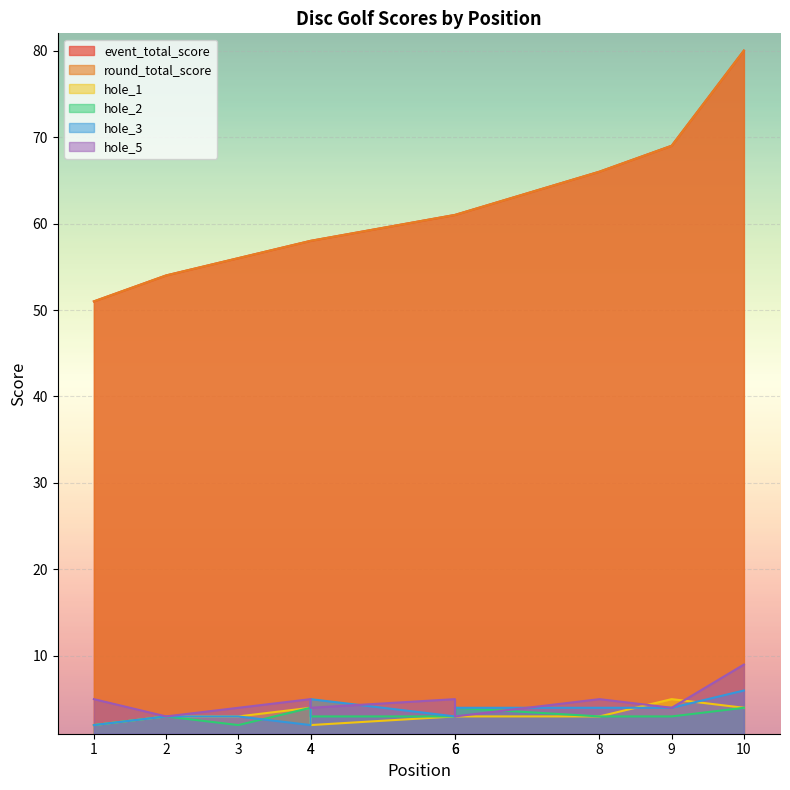

What is the value of the event_total_score point at the 5th from the left?

58